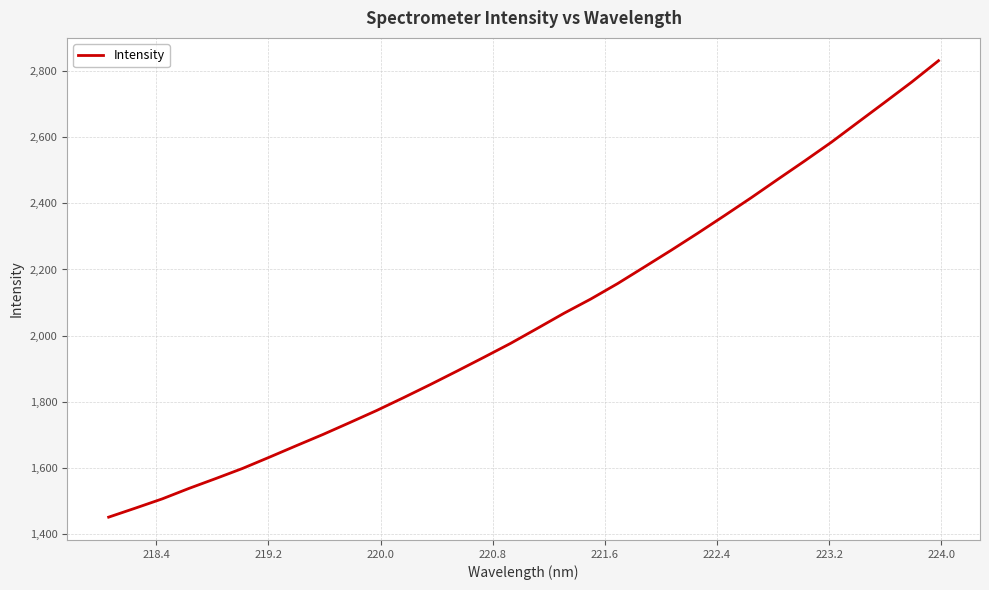

What is the difference between the maximum and minimum values?

1381.7